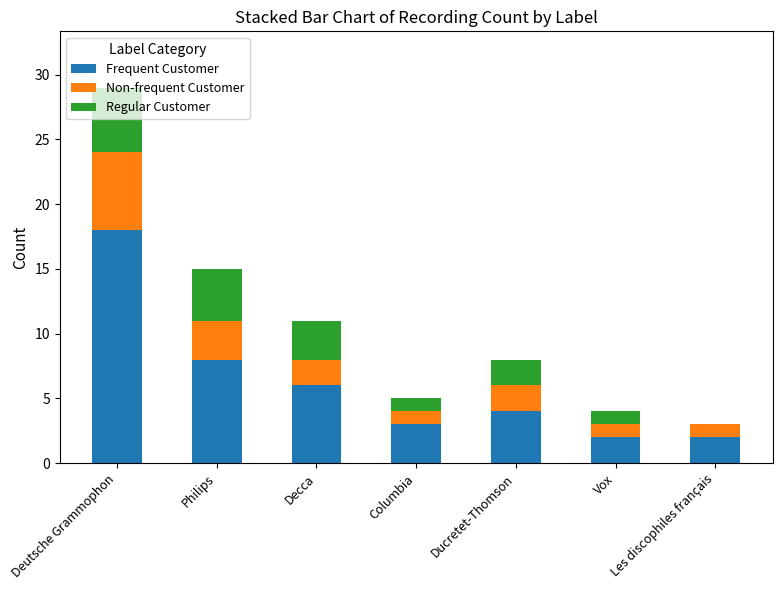

The Frequent Customer series shows 2 at Vox. True or false?

True